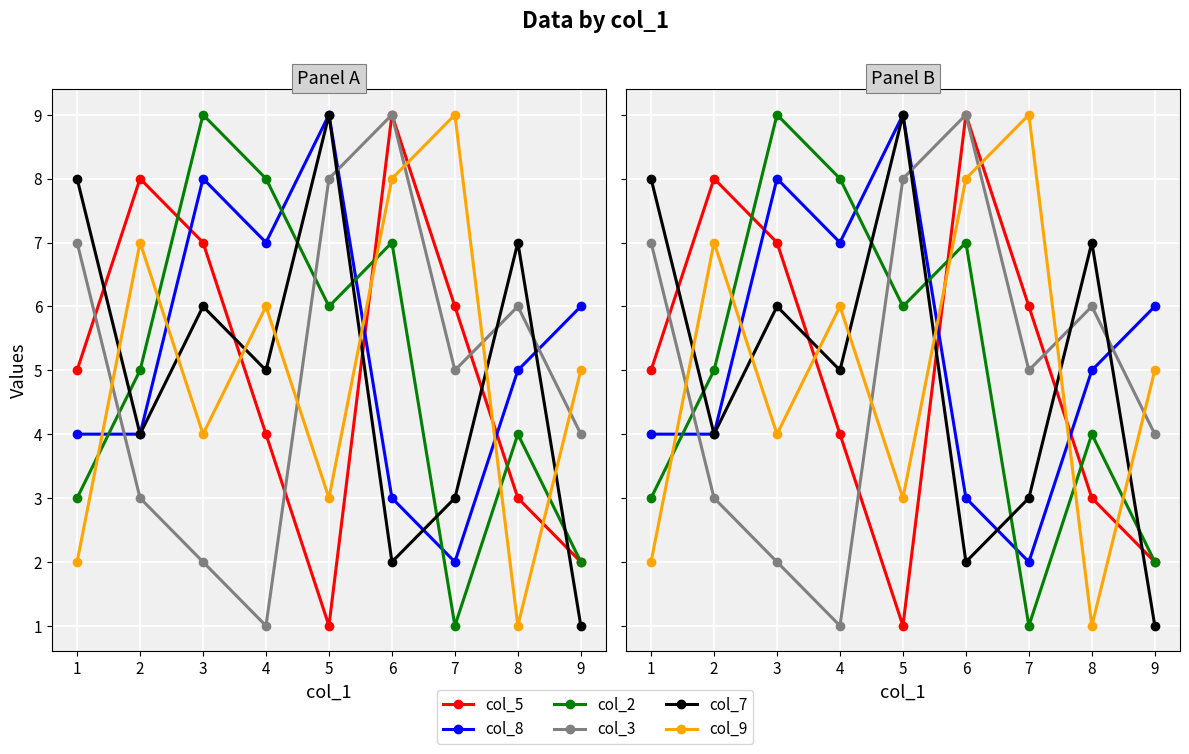

List the labels in order of col_7 value, largest first.

4, 0, 7, 2, 3, 1, 6, 5, 8